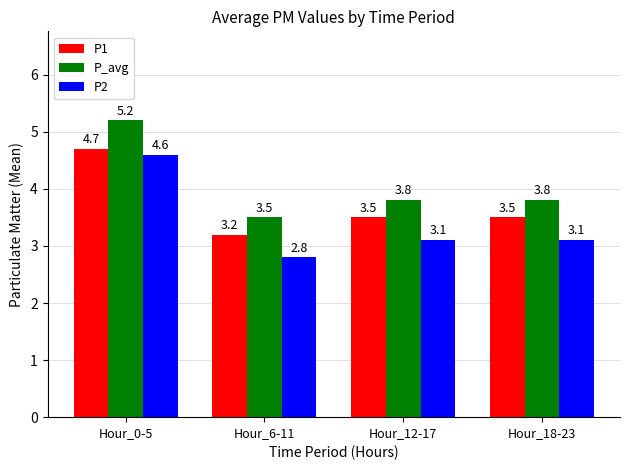

What is the label of the 3rd bar from the right?

Hour_6-11